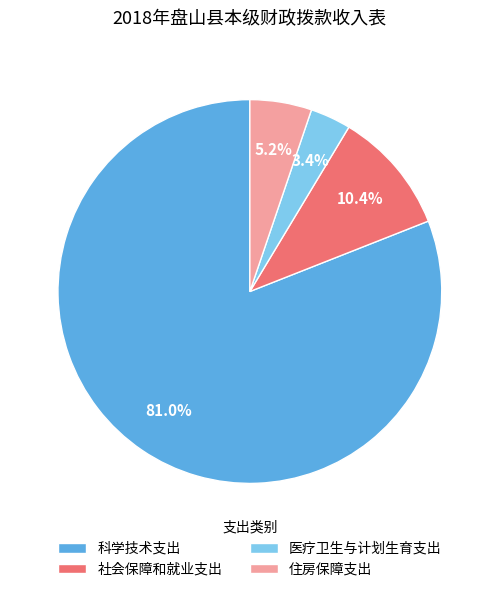

Count the number of slices in the pie.

4